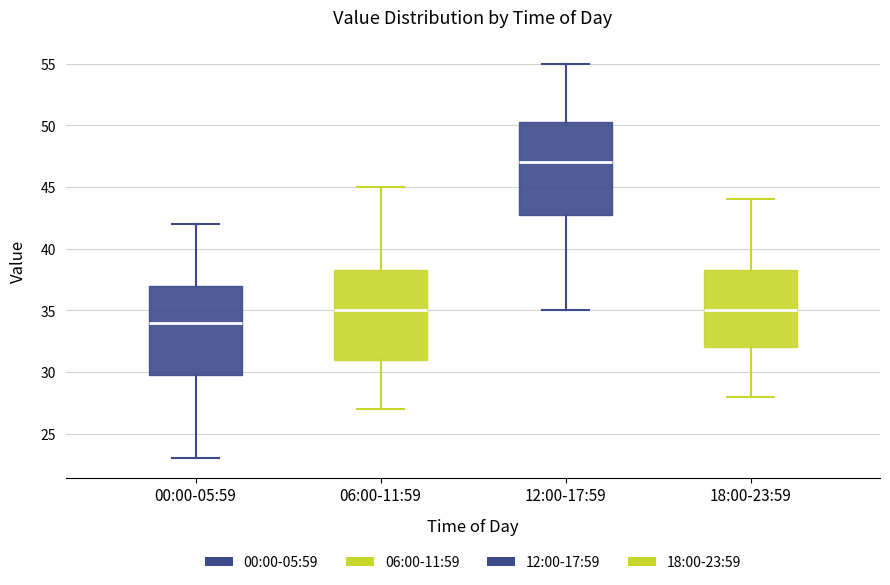

Where does the lower whisker of the box for 18:00-23:59 end on the y-axis? The values are not printed on the chart, so give them approximately, as read against the axis.

28.0